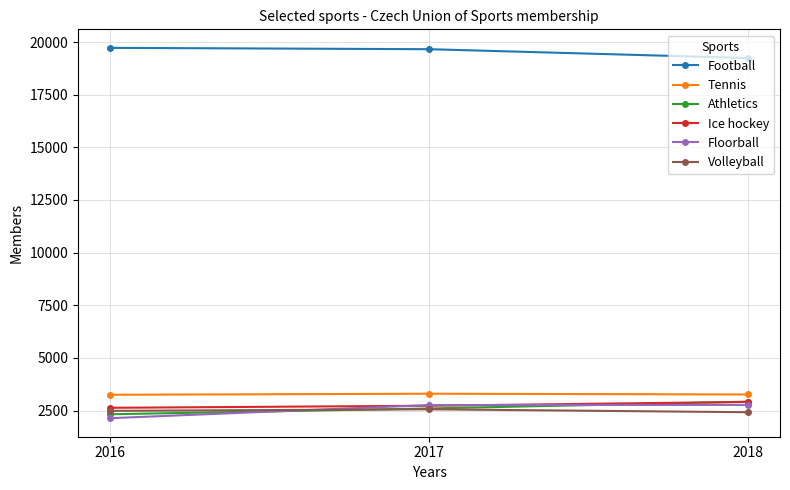

What is the maximum value shown in the chart?

19723